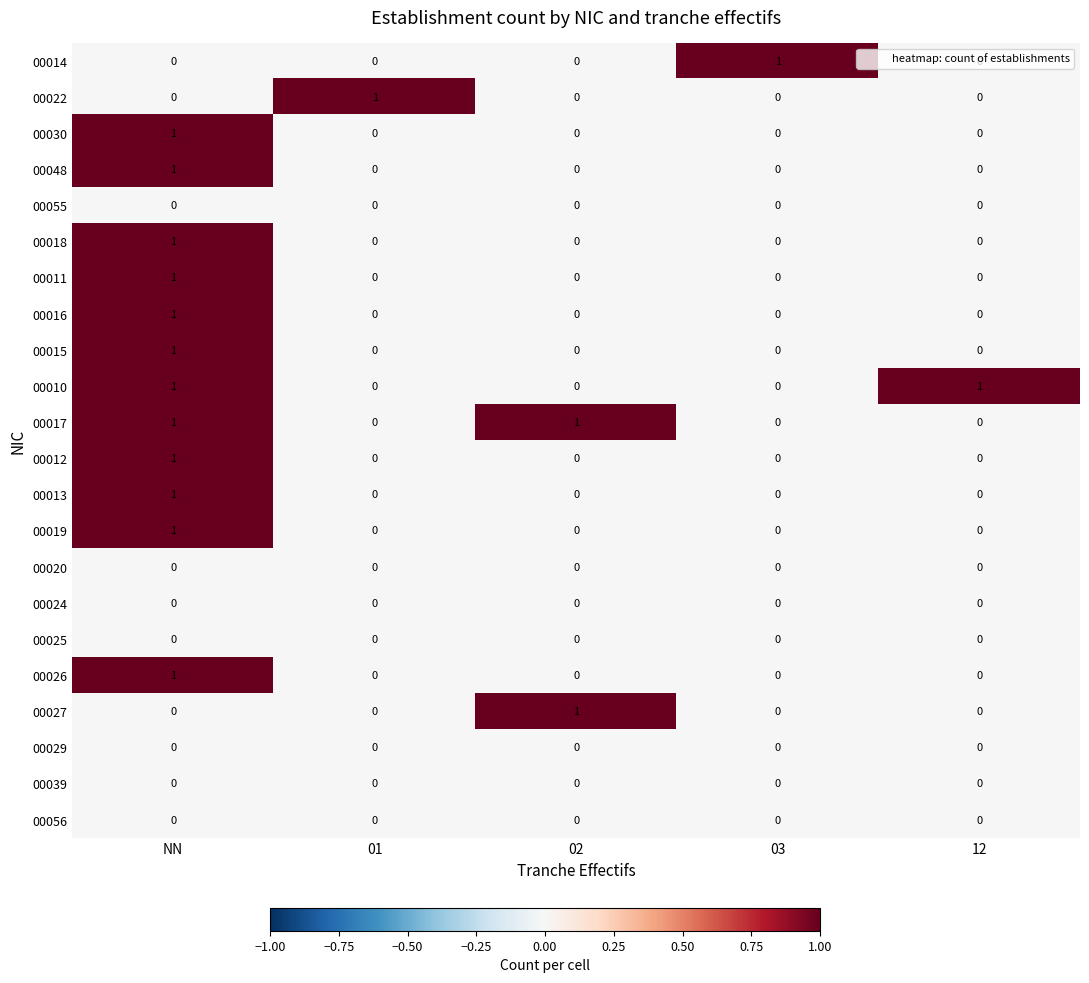

Which category has the highest value in the 00048 series?

NN